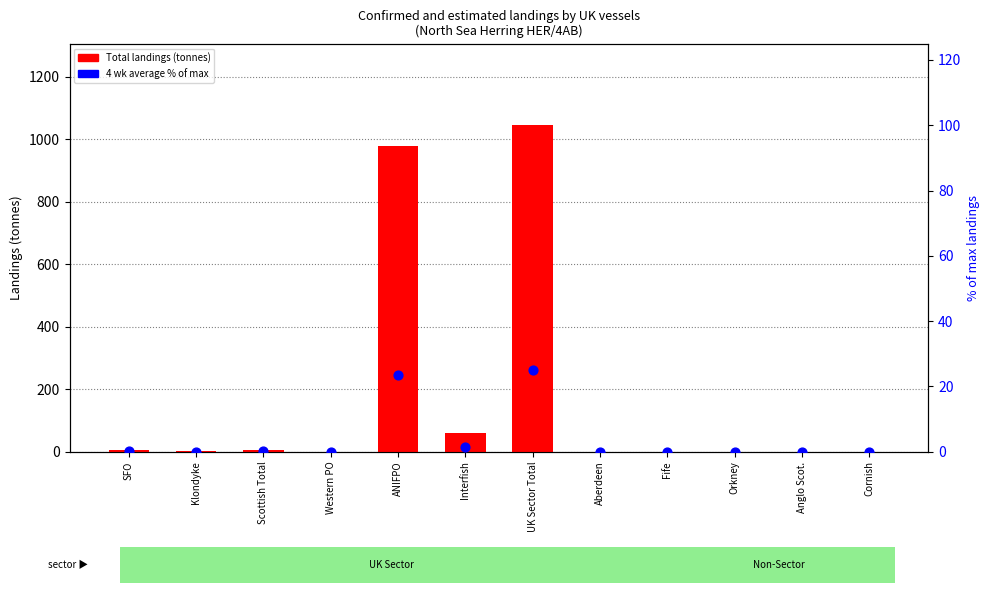

Which series has the widest spread of Y values?

Total landings